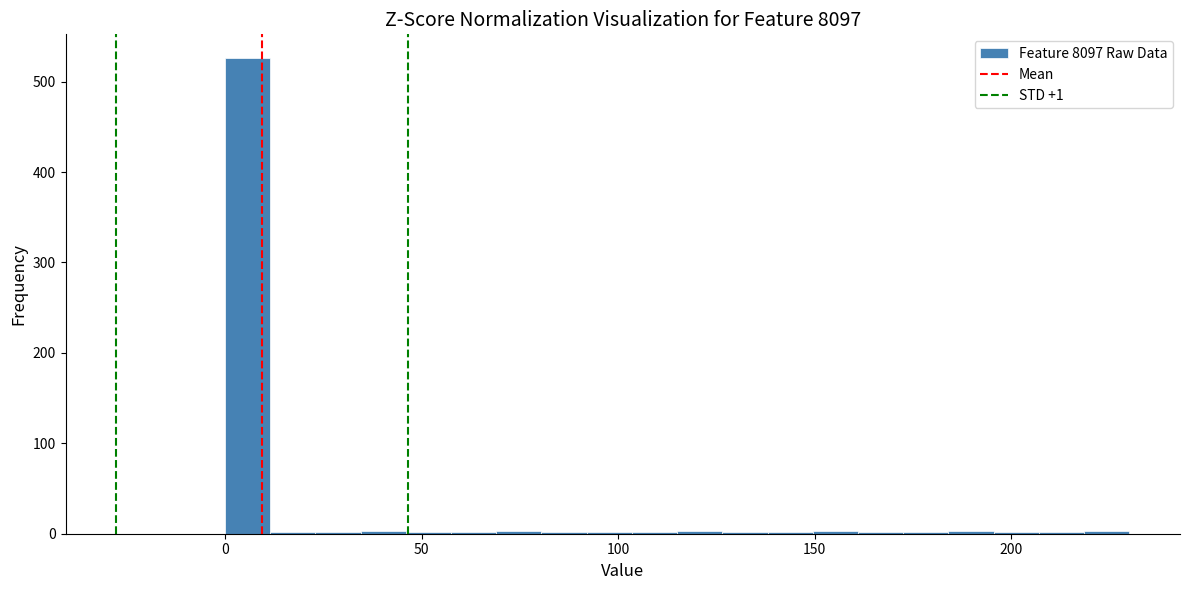

Read against the x-axis, roughly where is the centre of the tallest bar?

5